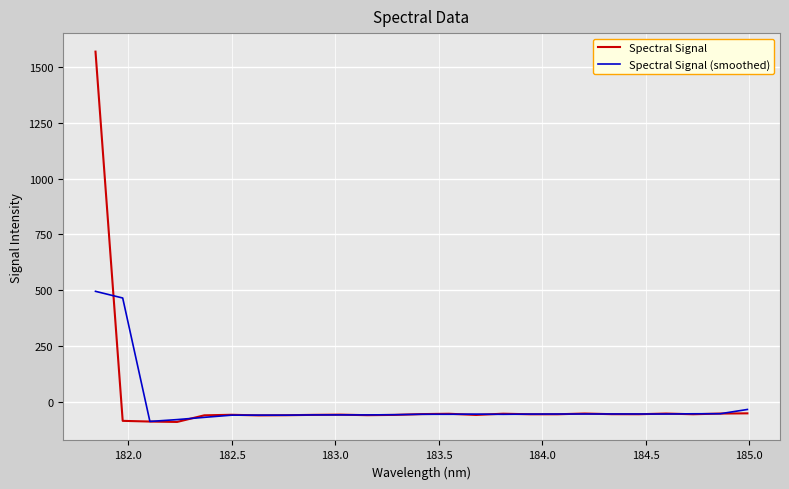

How many positive values does the Spectral Signal series have?

1